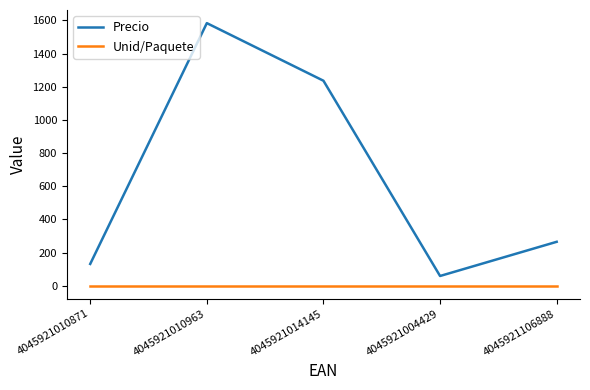

Reading right to left, what are all the values shown in this chart?

Precio: 4045921106888=265.2	4045921004429=59.1	4045921014145=1236.4	4045921010963=1583.7	4045921010871=131.8
Unid/Paquete: 4045921106888=1.0	4045921004429=1.0	4045921014145=1.0	4045921010963=1.0	4045921010871=1.0